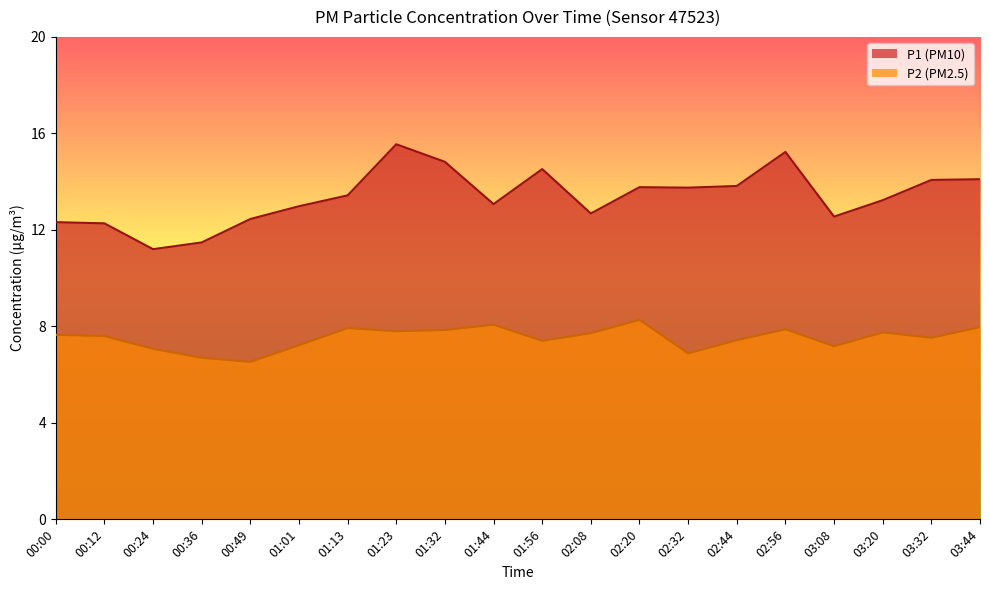

What is the difference between the maximum and minimum values in the P2 (PM2.5) series?

1.7